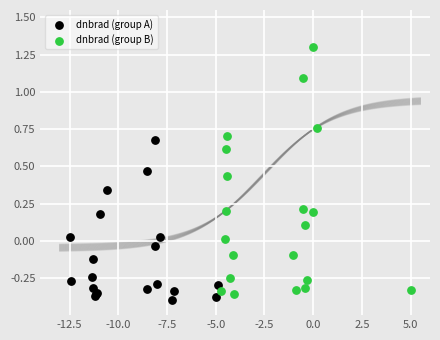

Which series reaches the maximum Y coordinate?

dnbrad (group B)